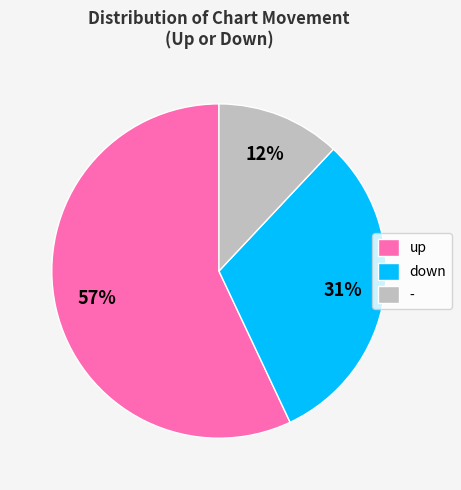

Combined, do up and down account for over 50%?

Yes